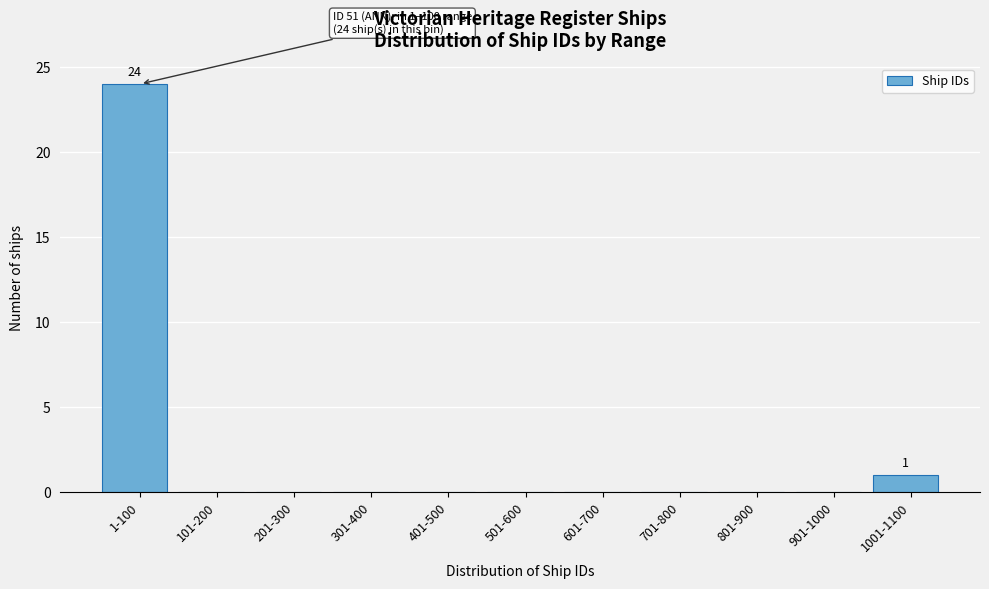

Reading right to left, list all the values displayed in this chart.

1001-1100=1	901-1000=0	801-900=0	701-800=0	601-700=0	501-600=0	401-500=0	301-400=0	201-300=0	101-200=0	1-100=24